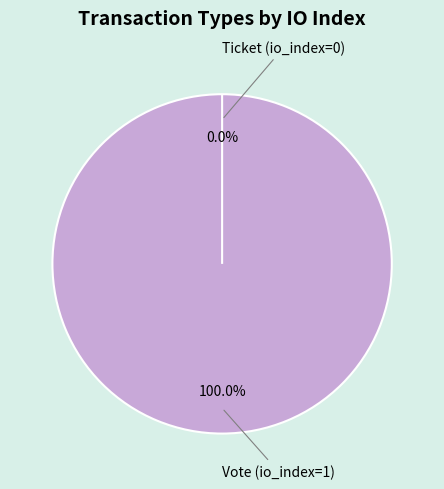

Which slice is the largest?

Vote (io_index=1)